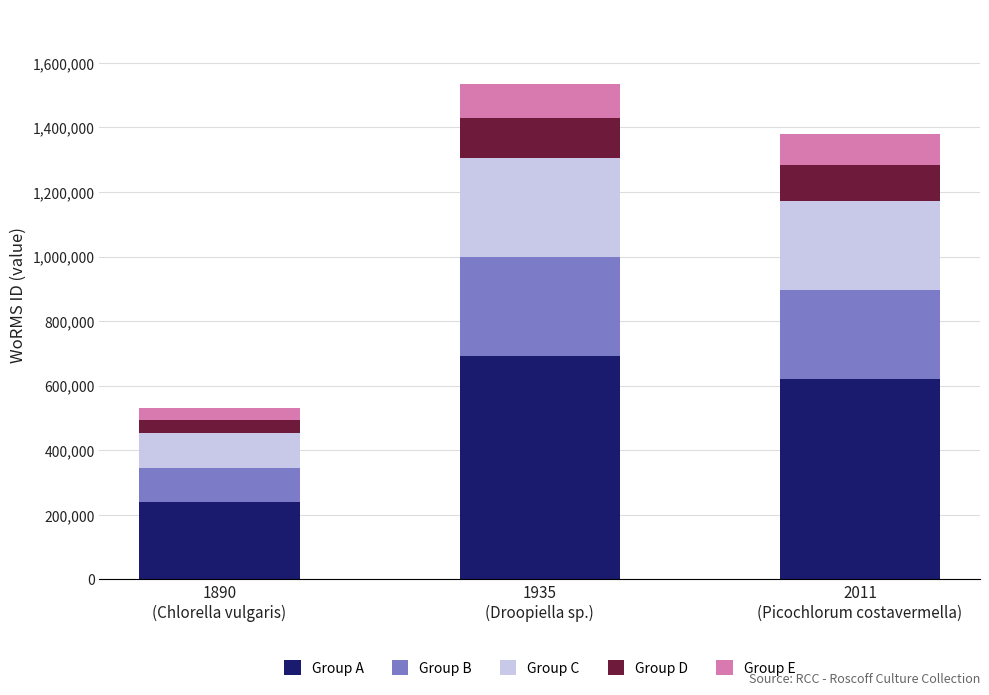

What are all the series names shown in the legend?

Group A, Group B, Group C, Group D, Group E